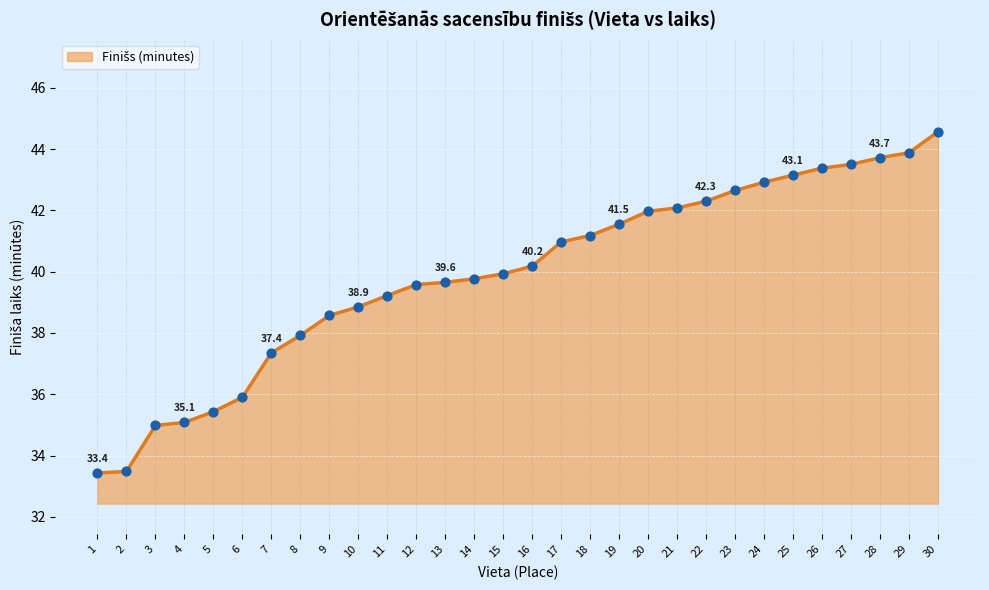

What is the ratio of the value at 19 to the value at 1?

1.2